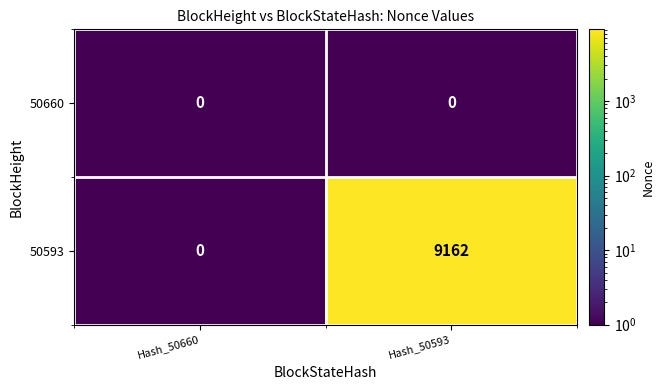

Reading left to right, extract all data points from this chart.

50660: 0	0
50593: 0	9162